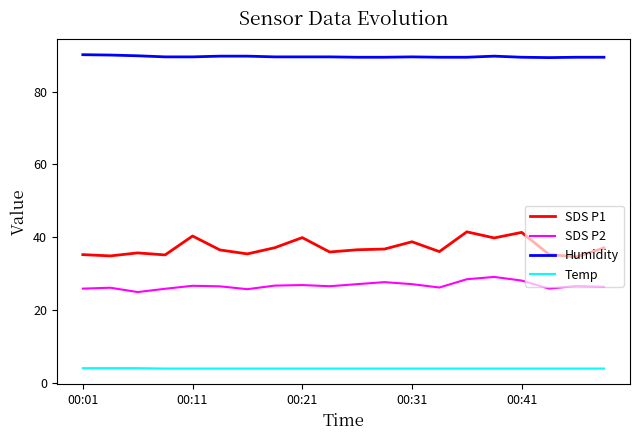

What is the highest value of the Humidity series?

90.1